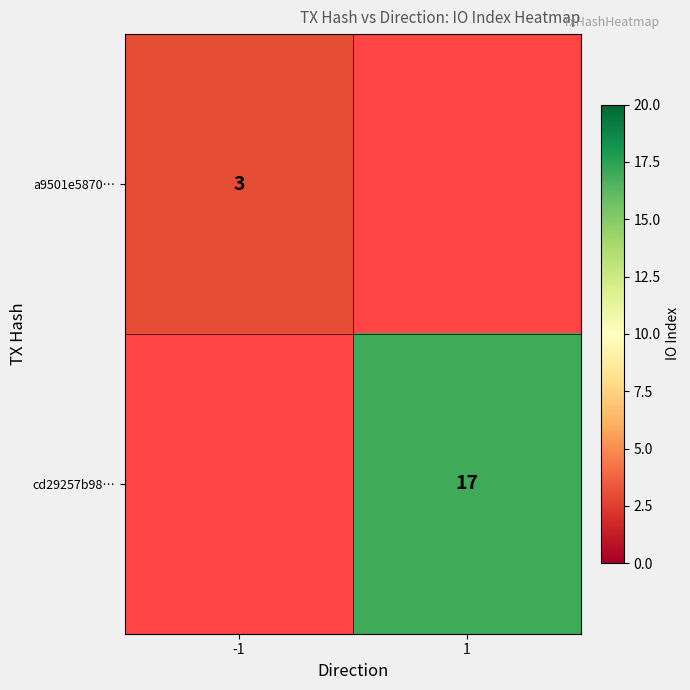

At how many categories does at least one series exceed 8?

1